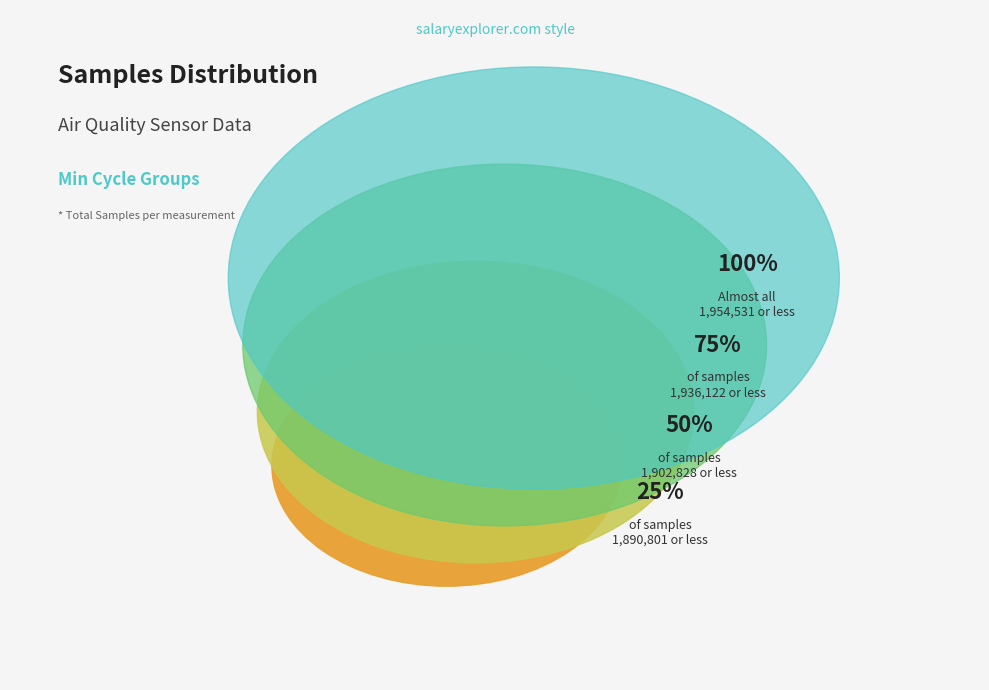

Is there any slice that represents more than half of the pie?

No